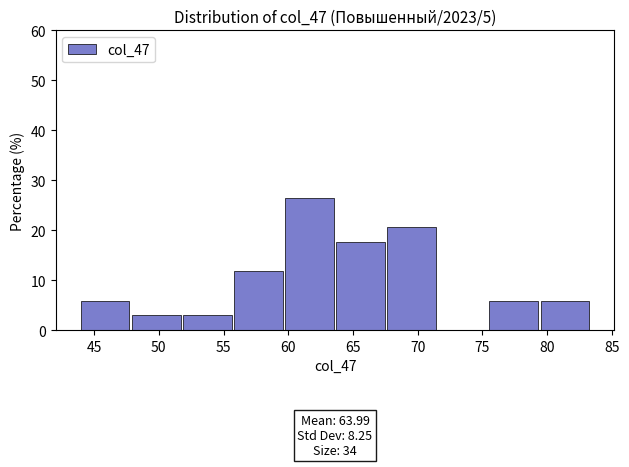

Which range on the x-axis has the tallest bar?

59.5 to 63.5